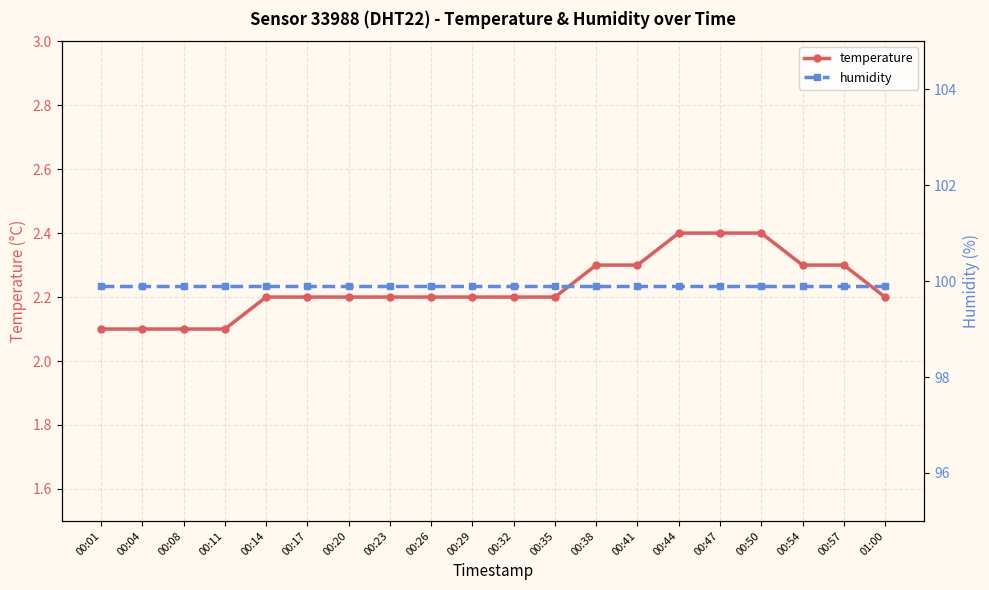

Which category has the lowest value in the temperature series?

00:01